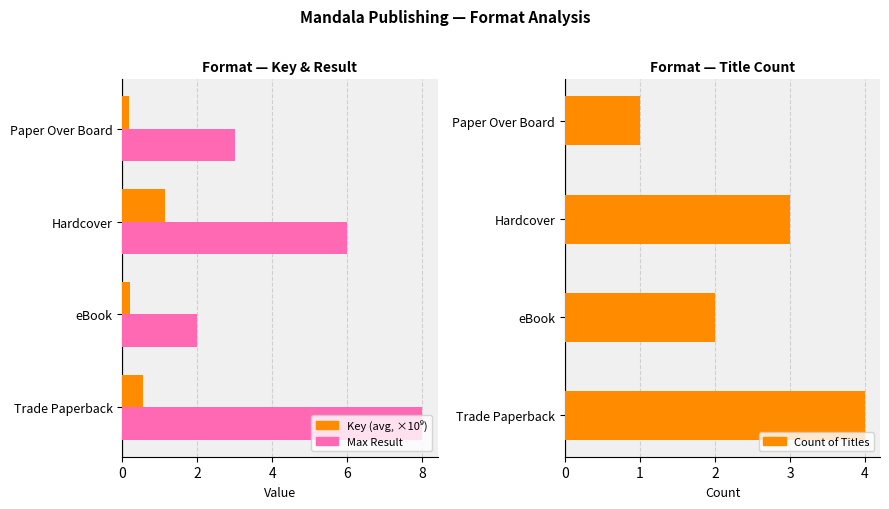

Count the number of data series in this chart.

3